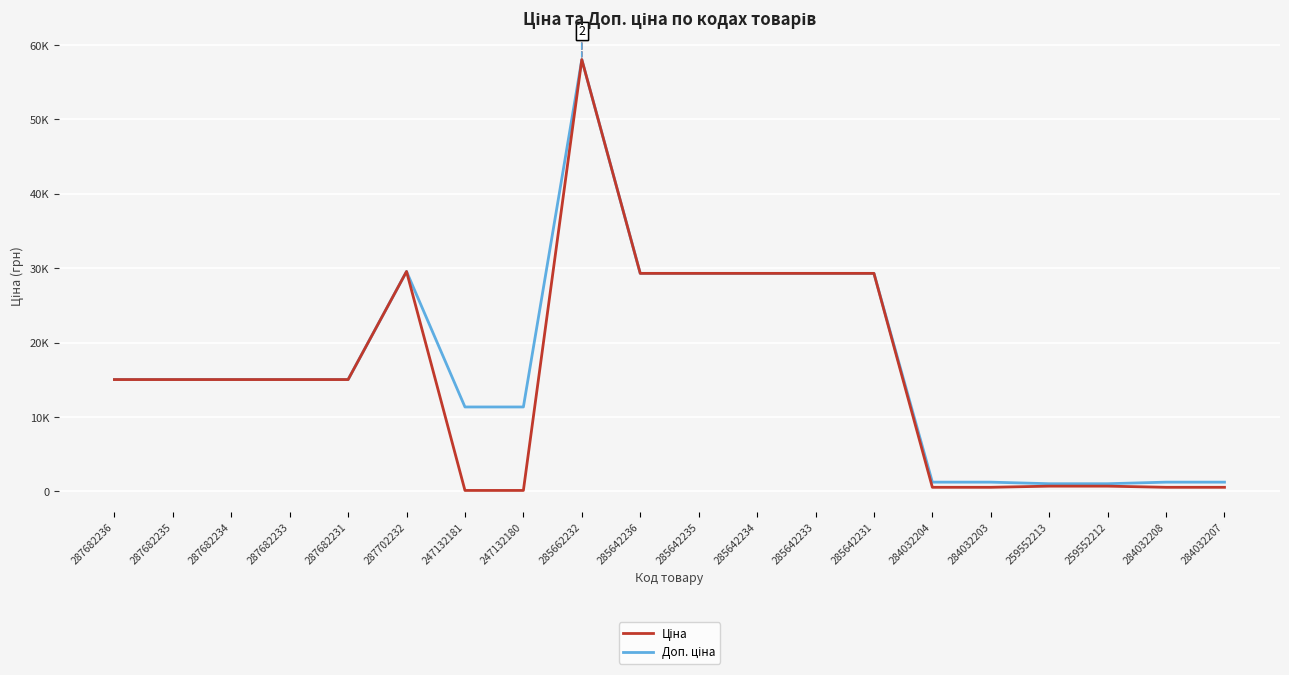

True or false: Ціна has a value of 58037.0 at 285662232.

True